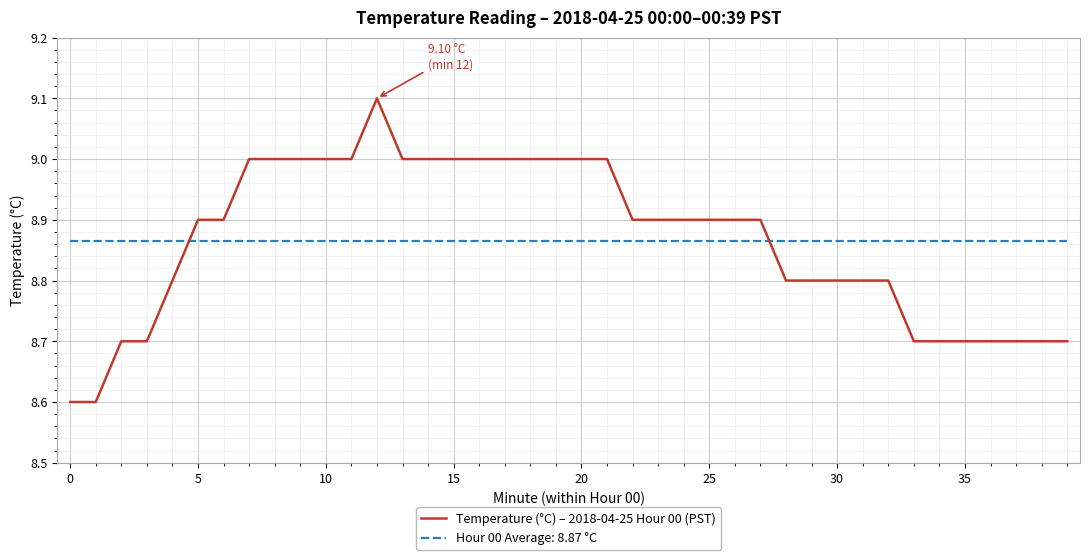

Is this an area chart (filled region under the line)?

No